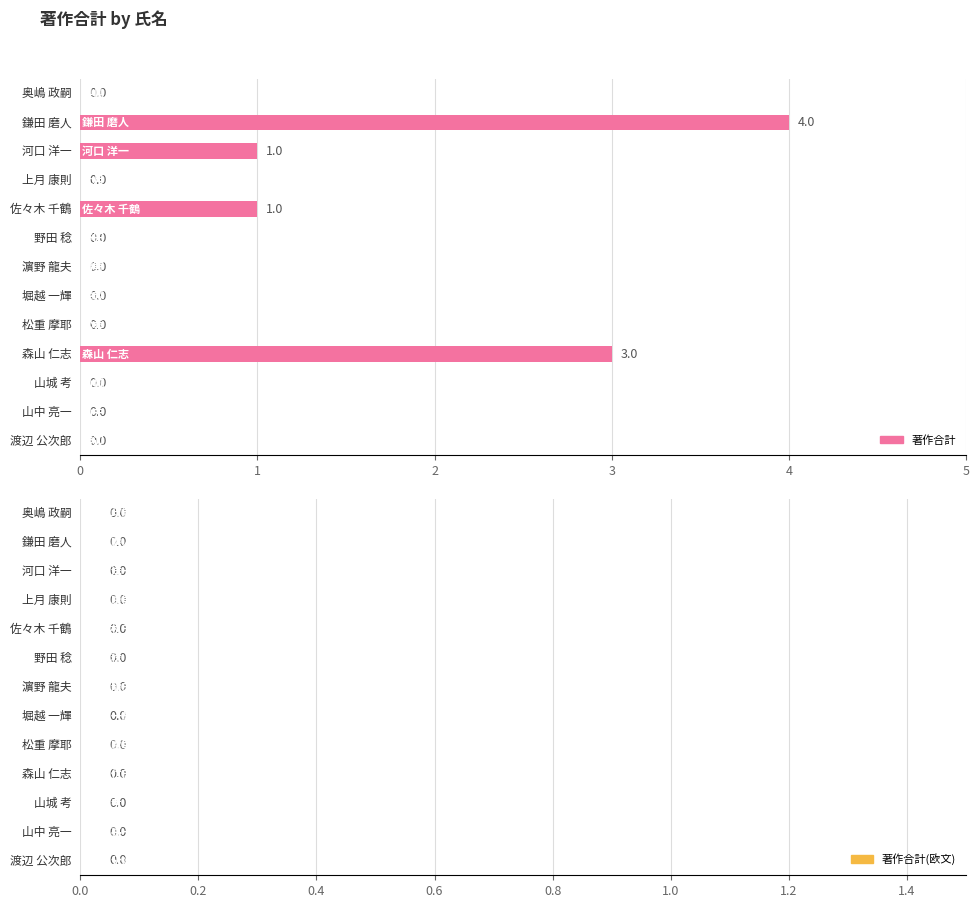

How many data points does each series have?

13